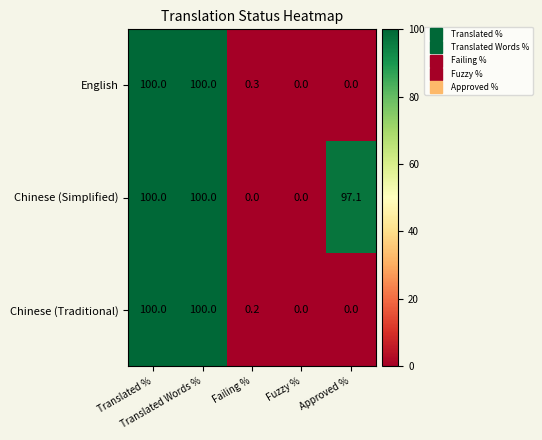

What is the highest value of the Chinese (Simplified) series?

100.0